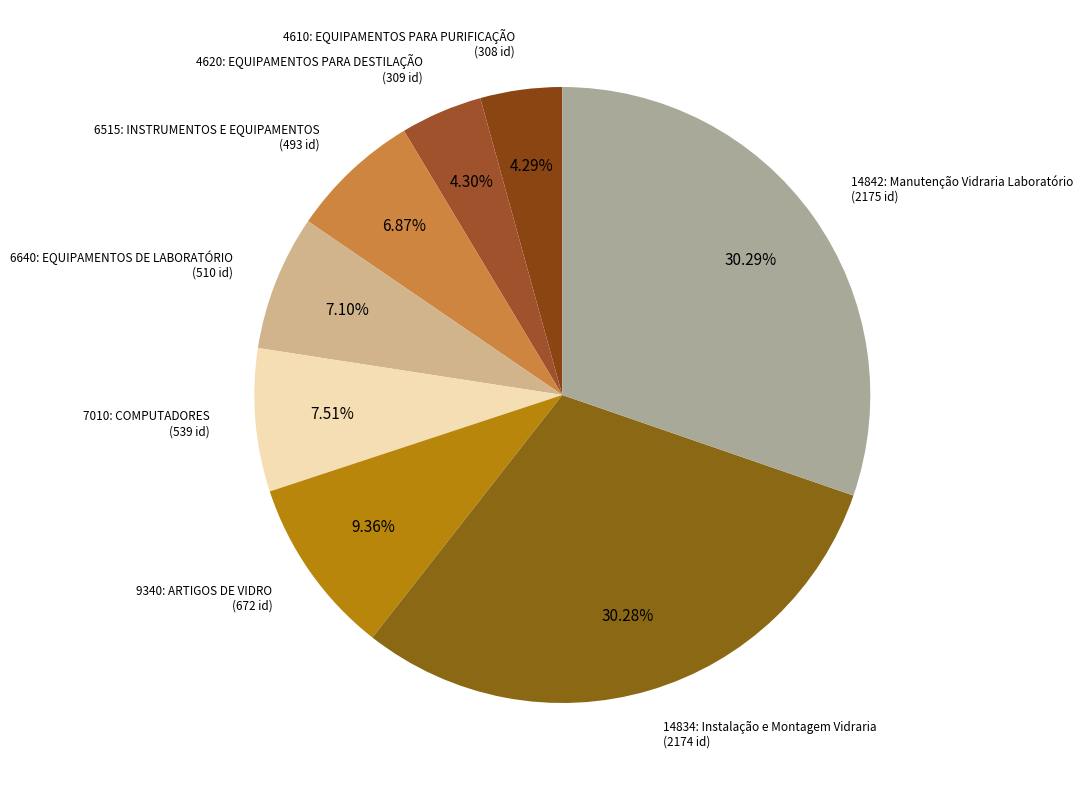

Count the number of slices in the pie.

8